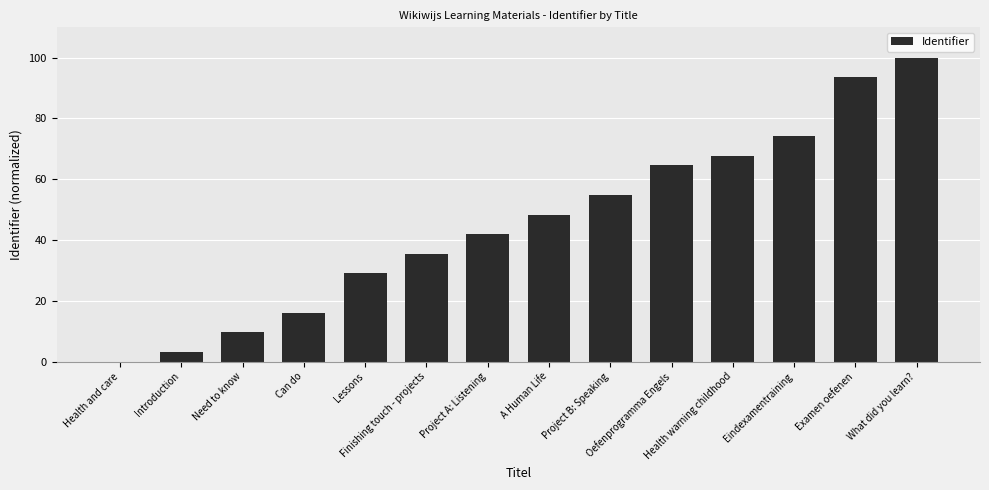

What is the average value?

45.6